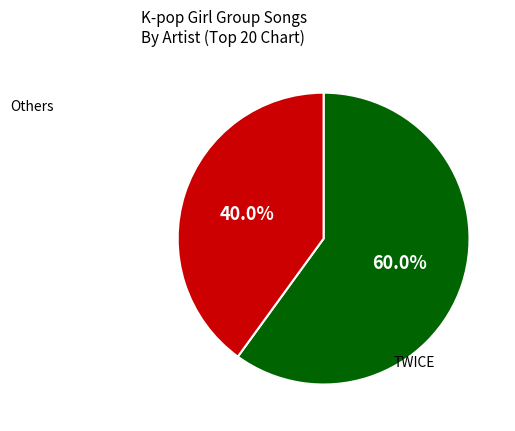

Is there any slice that represents more than half of the pie?

Yes